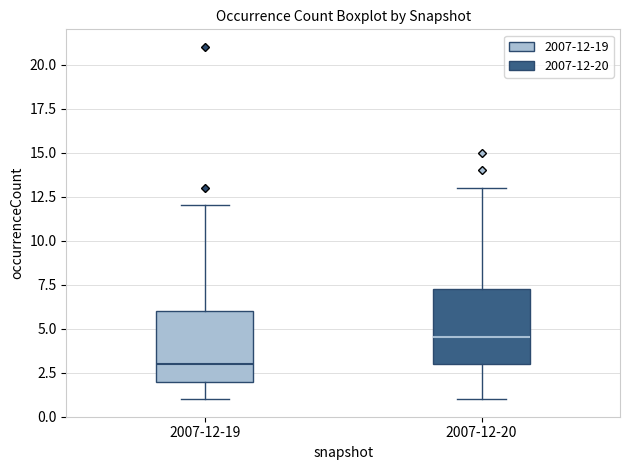

Reading left to right, transcribe this box plot: for each box, give where its median line is, the range the box spans, and where its two whiskers end, as read against the y-axis. The values are not printed on the chart, so give them approximately, as read against the axis.

2007-12-19: median 3.0, box 2.0 to 6.0, whiskers 1.0 to 12.0
2007-12-20: median 4.5, box 3.0 to 7.5, whiskers 1.0 to 13.0